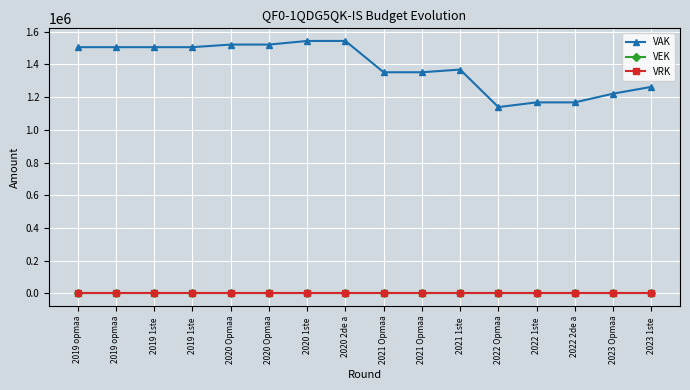

Is this an area chart (filled region under the line)?

No